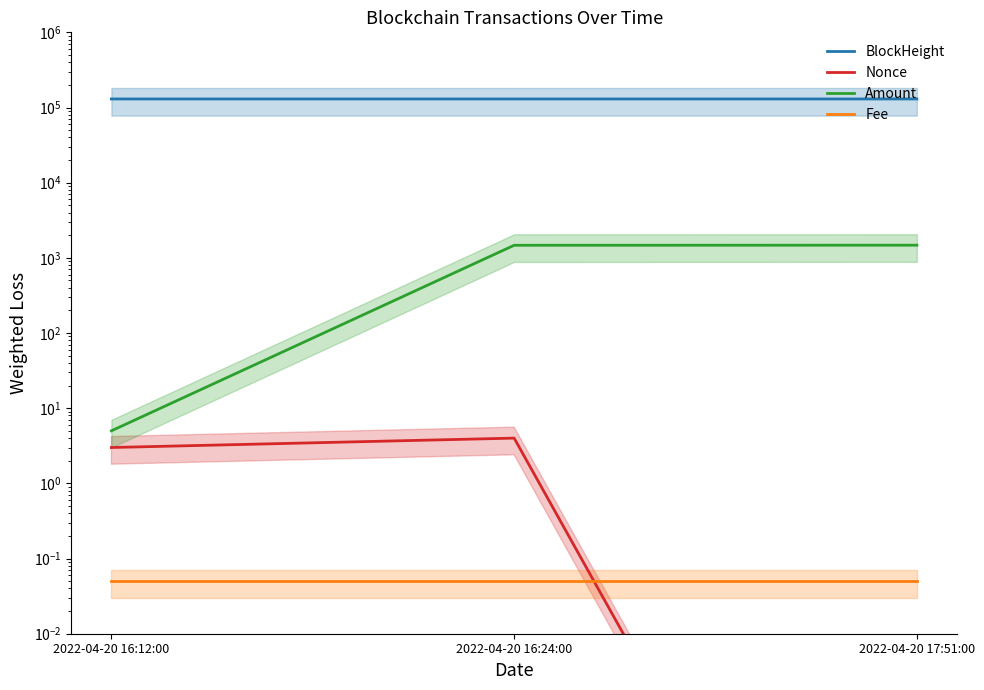

Reading left to right, what are all the values shown in this chart?

BlockHeight: 129933.0	129937.0	129956.0
Nonce: 3.0	4.0	0.0
Amount: 5.0	1470.0	1474.0
Fee: 0.1	0.1	0.1